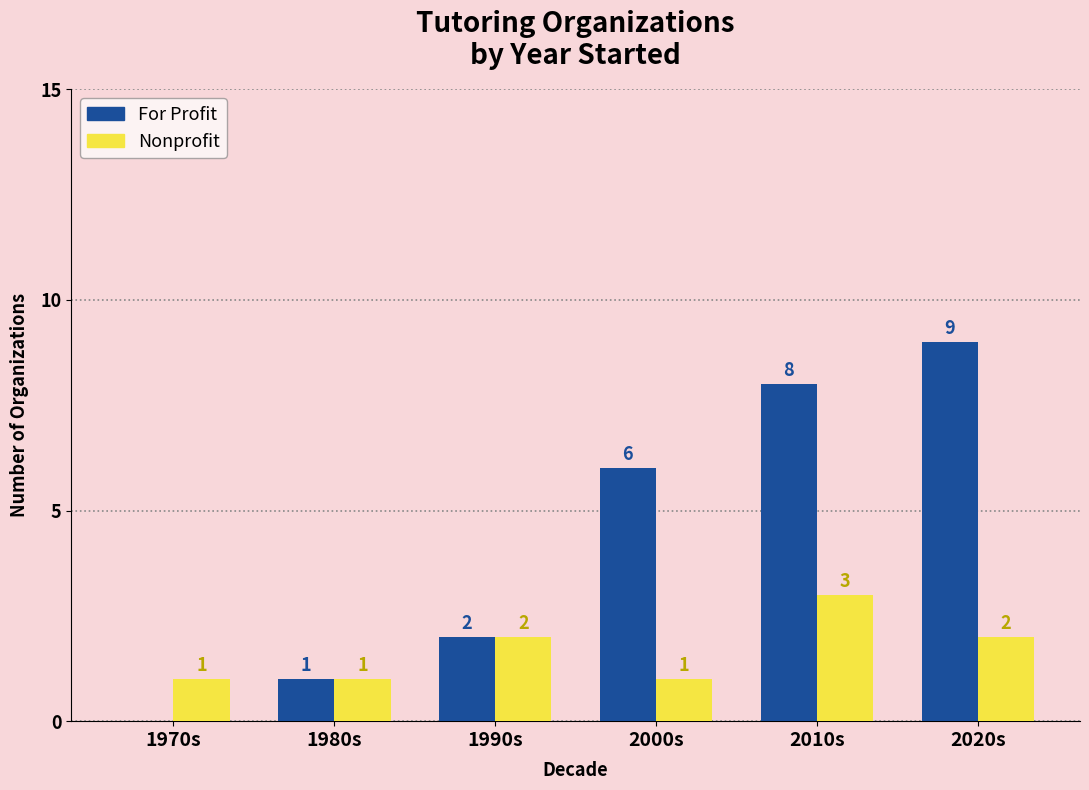

What is the sum of all For Profit values?

26